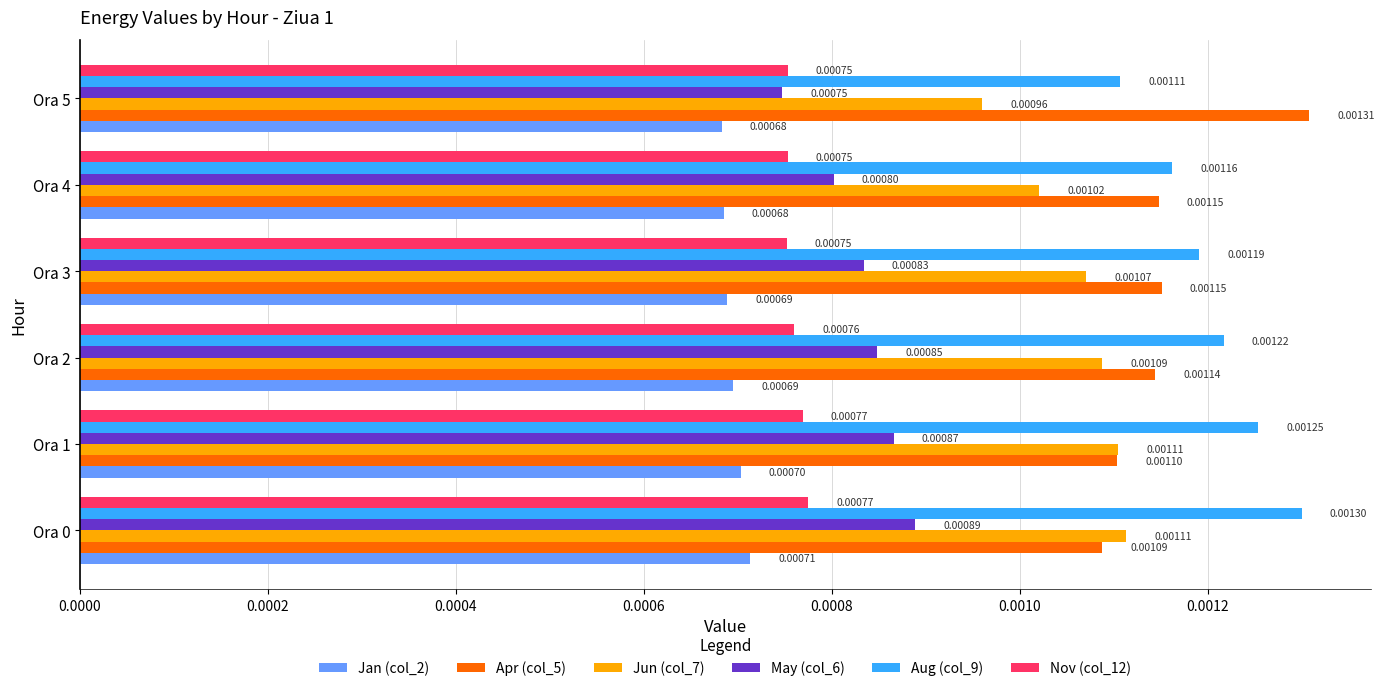

What are all the series names shown in the legend?

Jan (col_2), Apr (col_5), Jun (col_7), May (col_6), Aug (col_9), Nov (col_12)